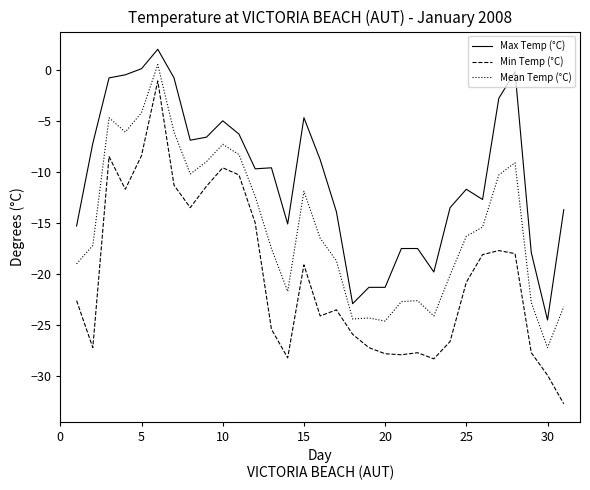

List the series in order of their overall mean, highest first.

Max Temp (°C), Mean Temp (°C), Min Temp (°C)